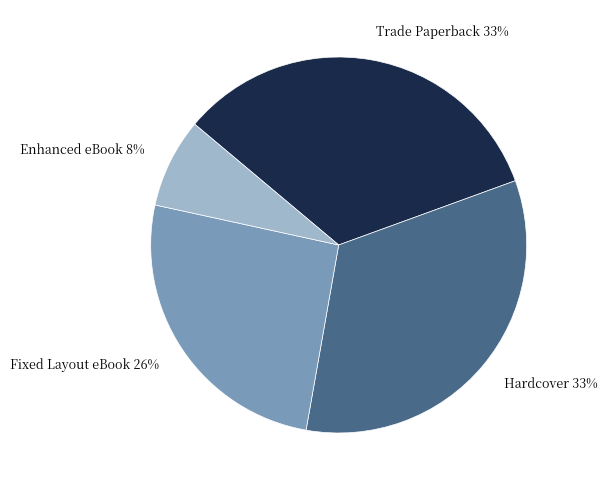

To the nearest percent, what portion does Enhanced eBook represent?

8%